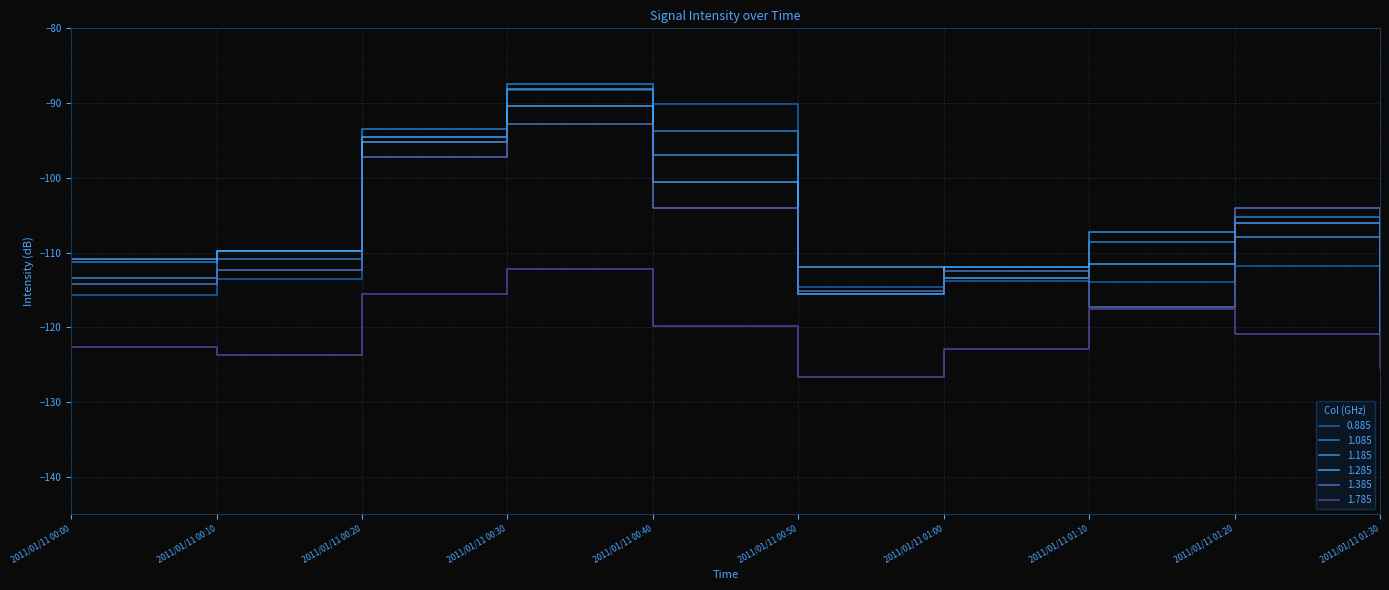

Does the chart display data point markers on the line(s)?

No